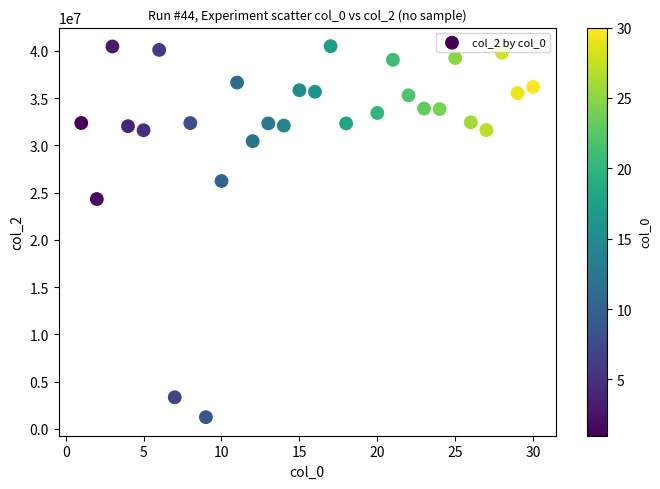

What is the range of Y values (max minus min)?

39262077